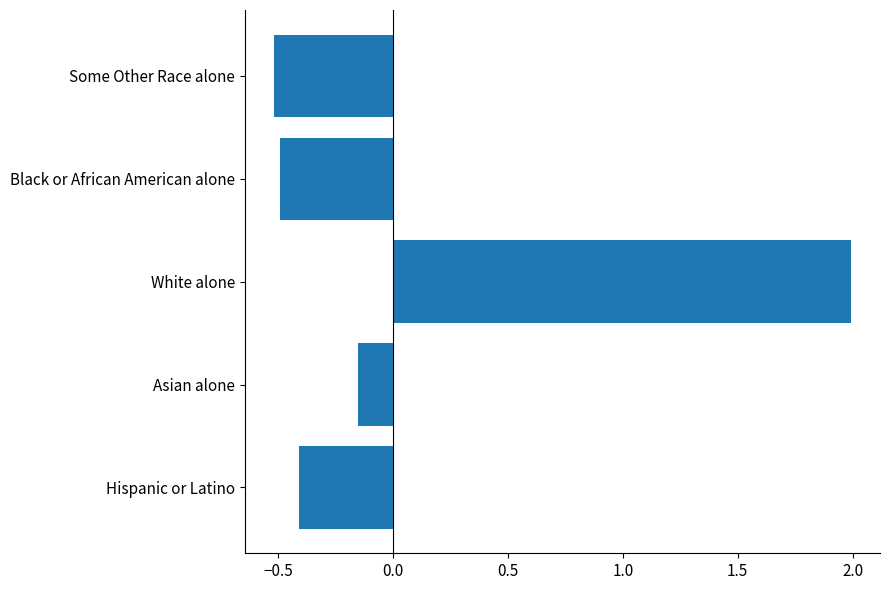

What is the difference between the maximum and minimum values?

2.5